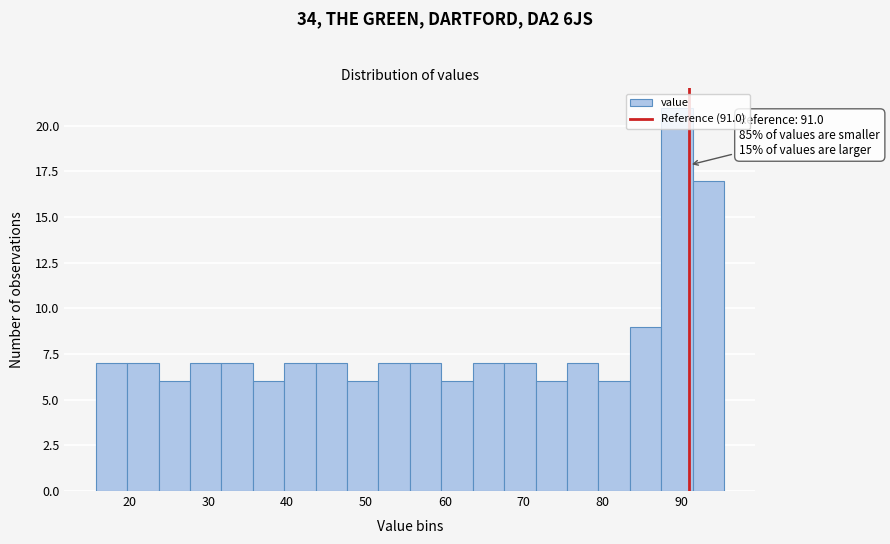

Around what value on the x-axis is the tallest bar? Give the approximate position of its centre, as read against the axis.

89